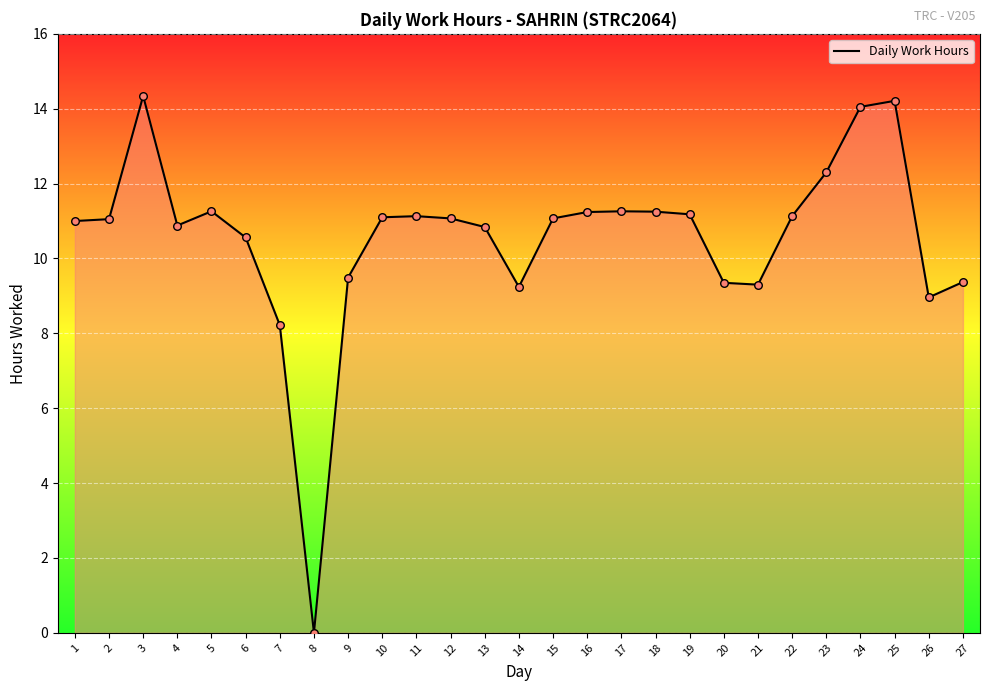

Approximately how many times larger is the value at 15 compared to 4?

1.0